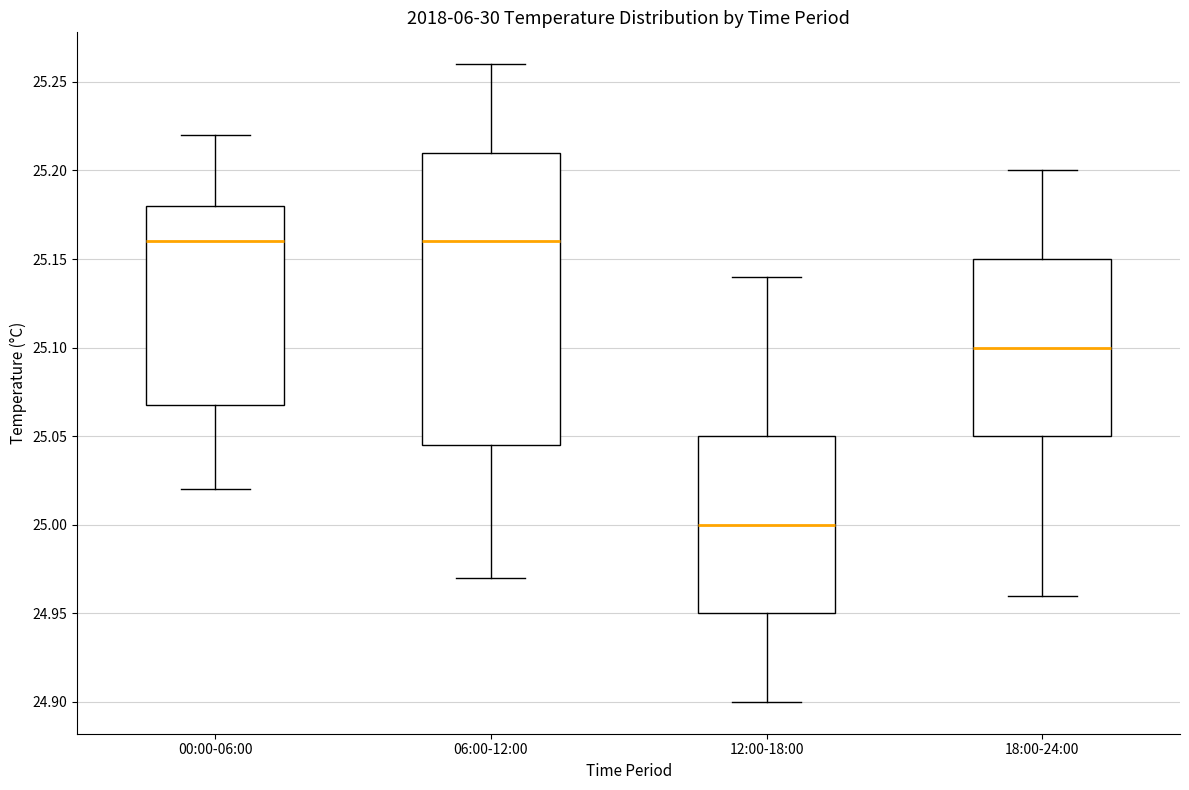

Where does the lower whisker of the box for 12:00-18:00 end on the y-axis? The values are not printed on the chart, so give them approximately, as read against the axis.

24.900